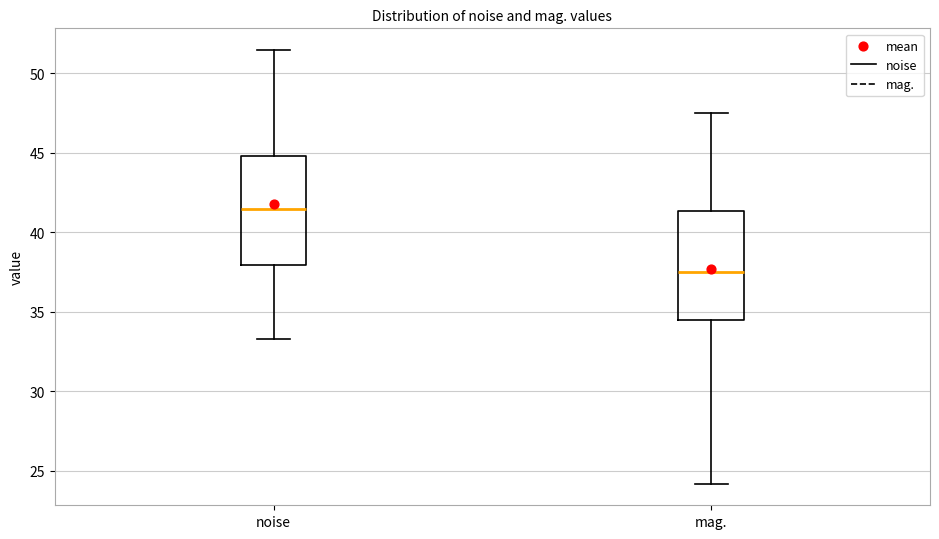

Reading left to right, read every box against the y-axis: the position of its median line, the range the box covers, and the ends of its whiskers. The values are not printed on the chart, so give them approximately, as read against the axis.

noise: median 41.5, box 38.0 to 45.0, whiskers 33.5 to 51.5
mag.: median 37.5, box 34.5 to 41.5, whiskers 24.0 to 47.5